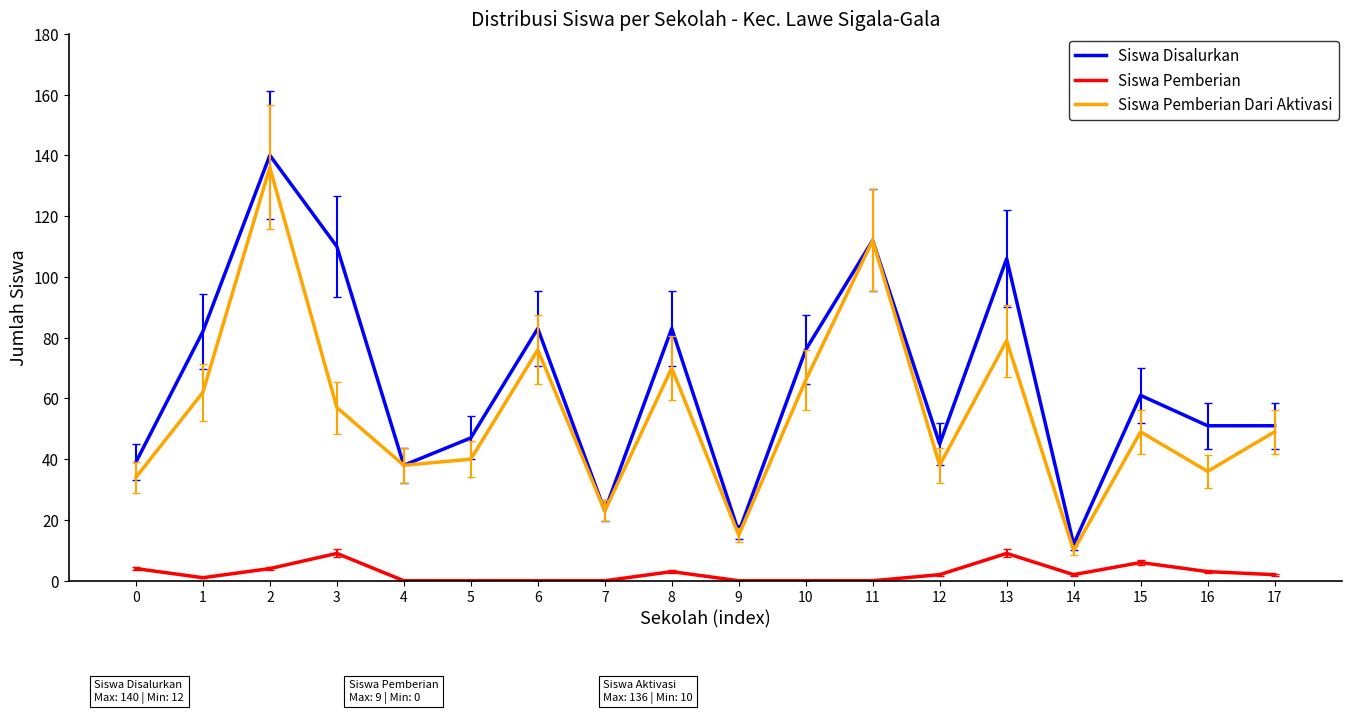

List the series in order of their overall mean, highest first.

Siswa Disalurkan, Siswa Pemberian Dari Aktivasi, Siswa Pemberian